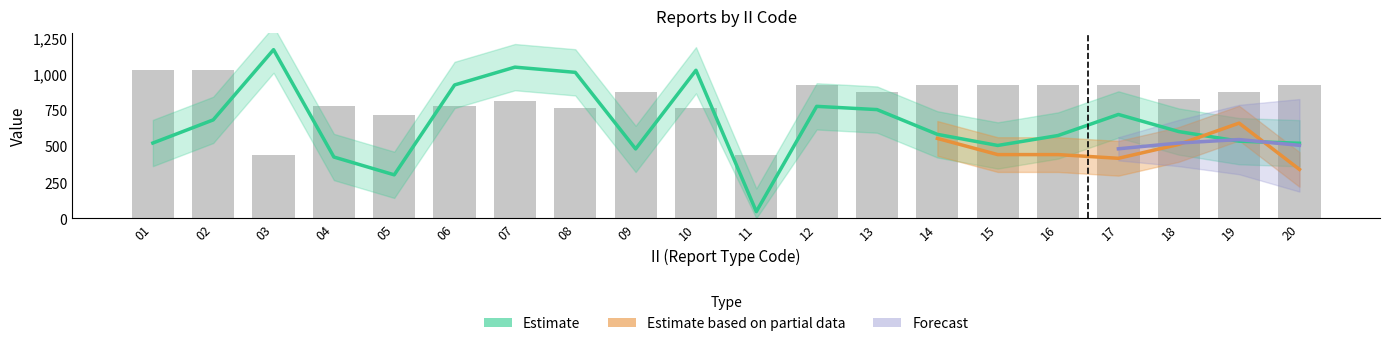

What is the difference between the highest and lowest values at 15?

416.8